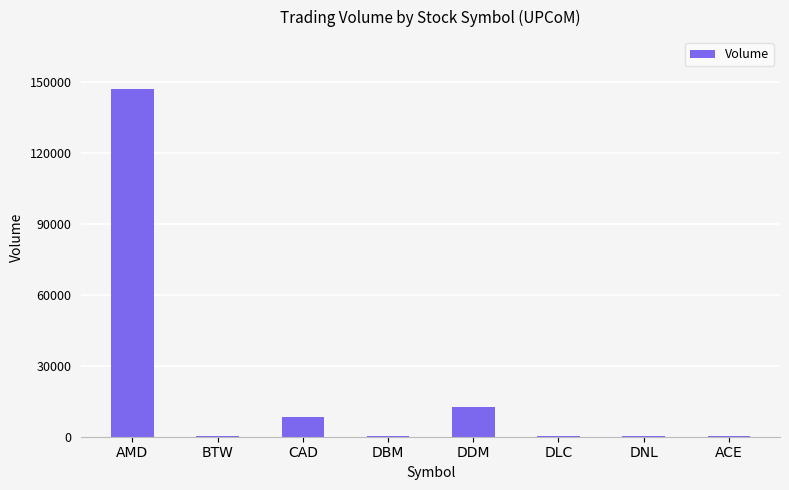

What is the sum of all values?

168600